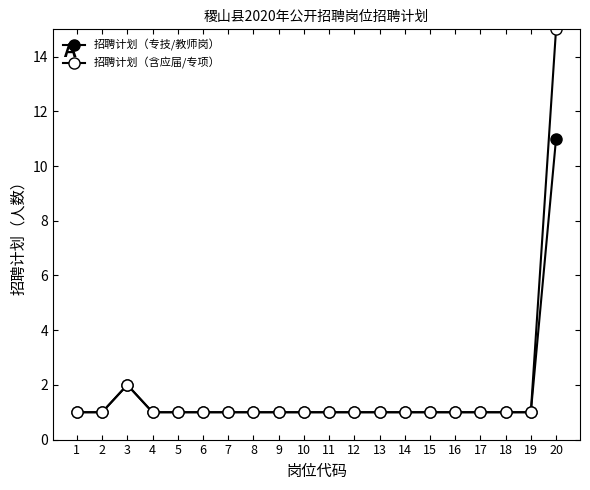

What is the minimum value shown in the chart?

1